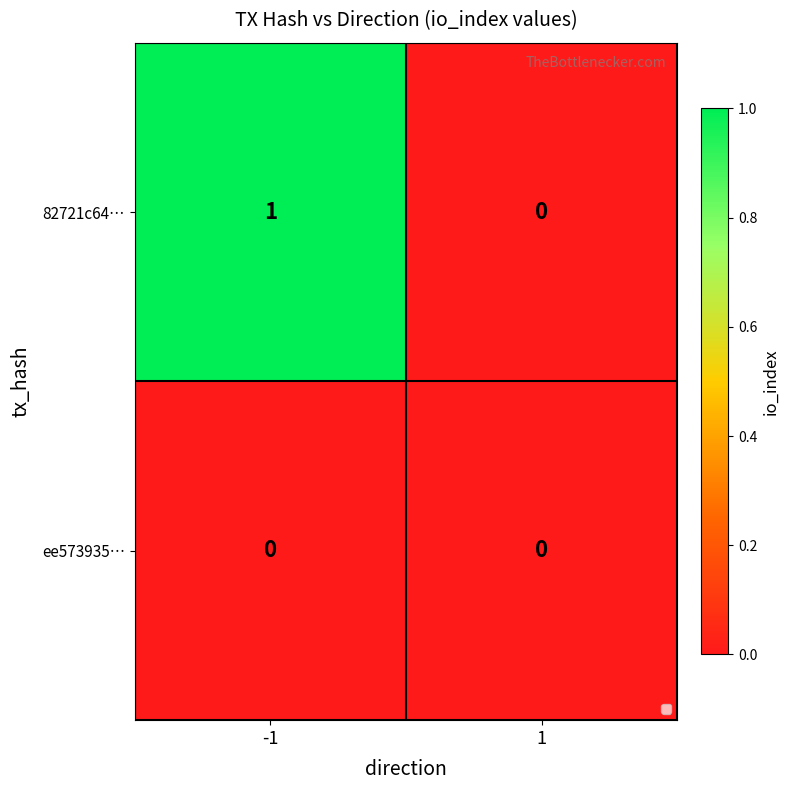

Reading right to left, extract all data points from this chart.

82721c64…: 0	1
ee573935…: 0	0